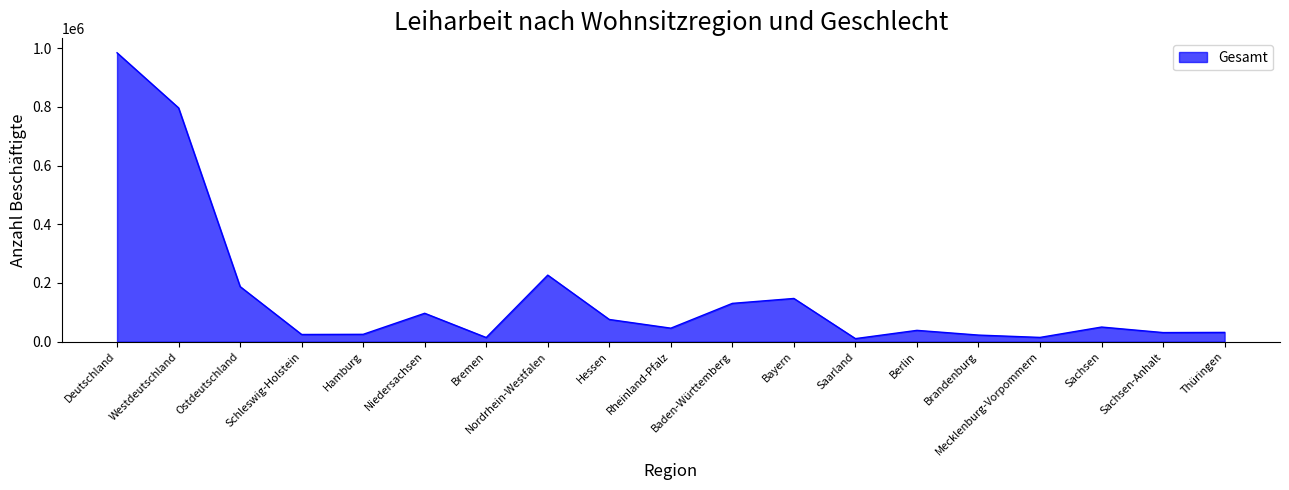

What is the difference between the maximum and minimum values?

974400